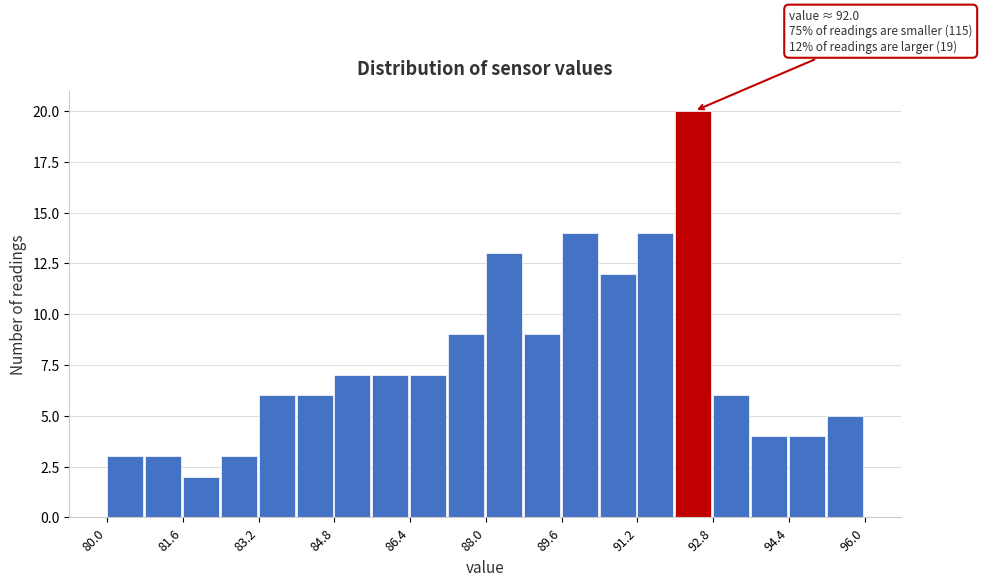

Which range on the x-axis has the tallest bar?

92.0 to 92.8